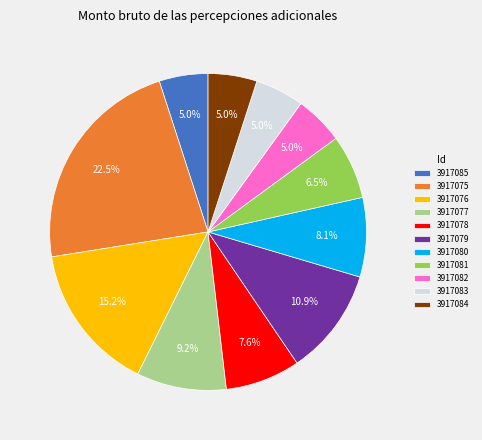

How many segments does this pie chart have?

11